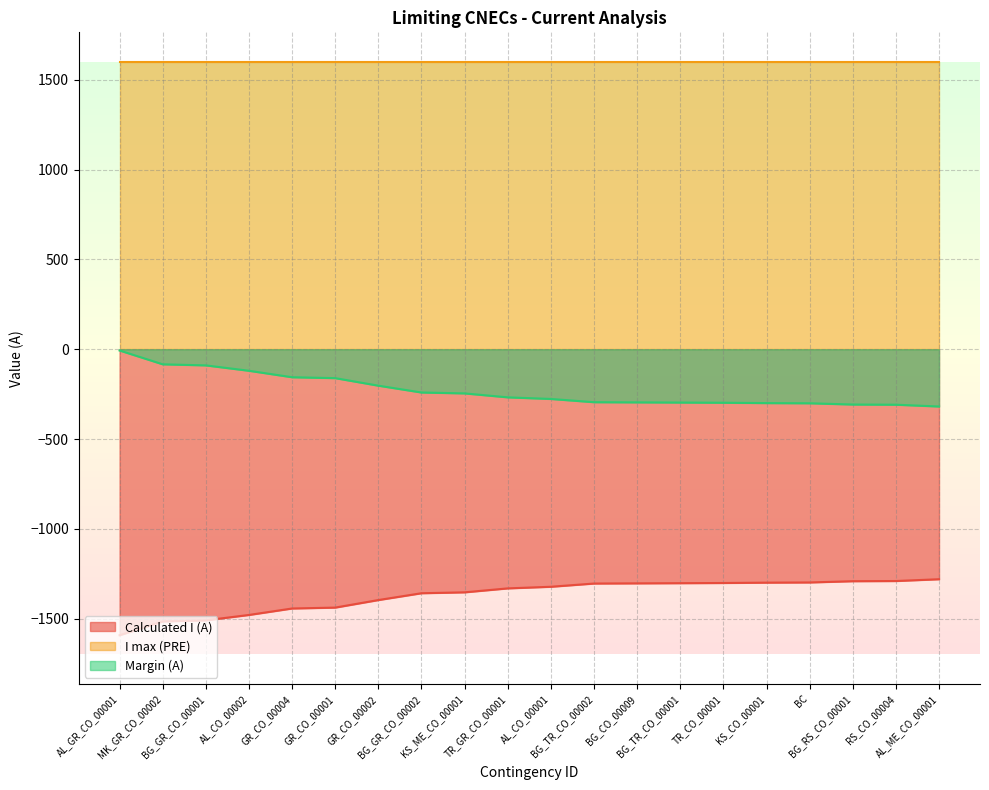

True or false: Margin (A) and Calculated I (A) intersect in this chart.

False